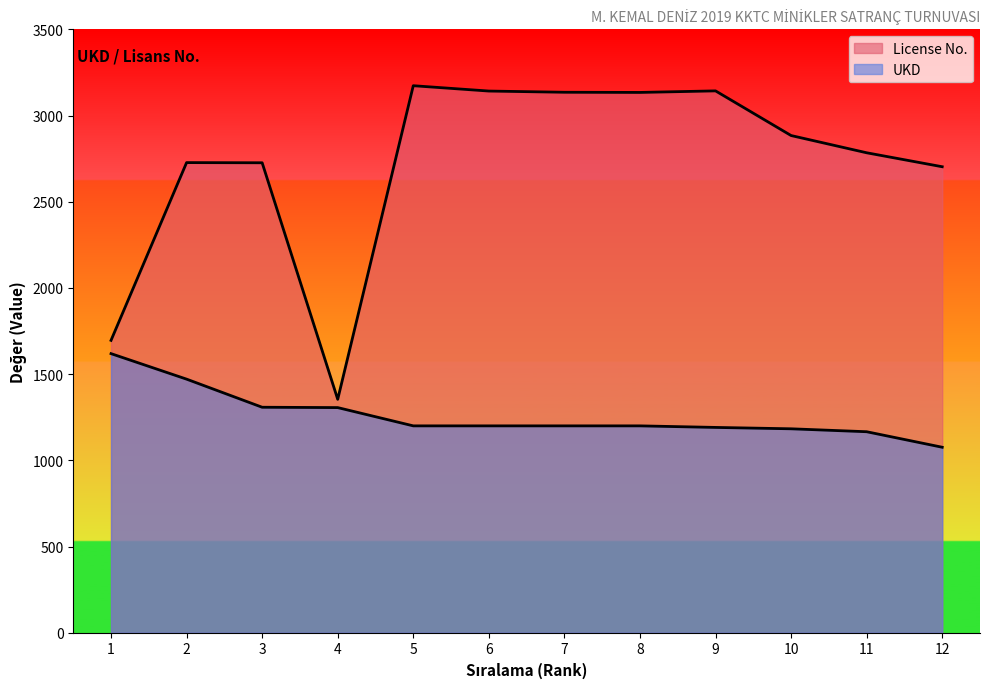

Reading right to left, extract all data points from this chart.

License No.: 2703	2784	2884	3143	3134	3135	3142	3173	1354	2726	2727	1696
UKD: 1076	1166	1183	1191	1200	1200	1200	1200	1306	1308	1471	1619